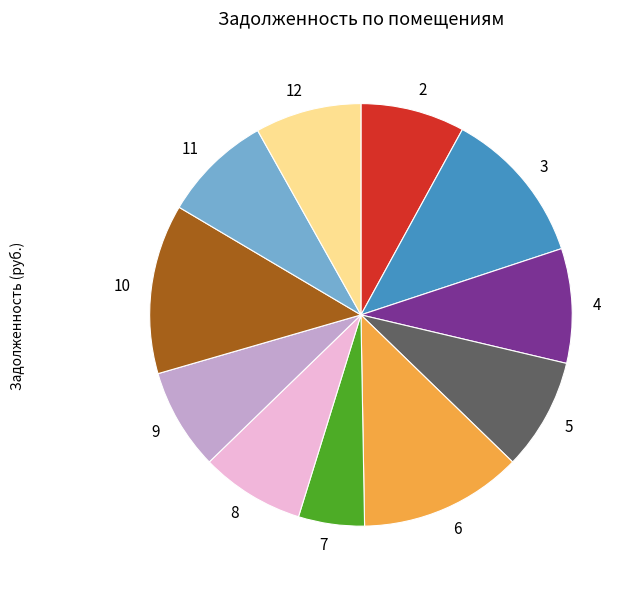

Between 6 and 10, which is larger?

10